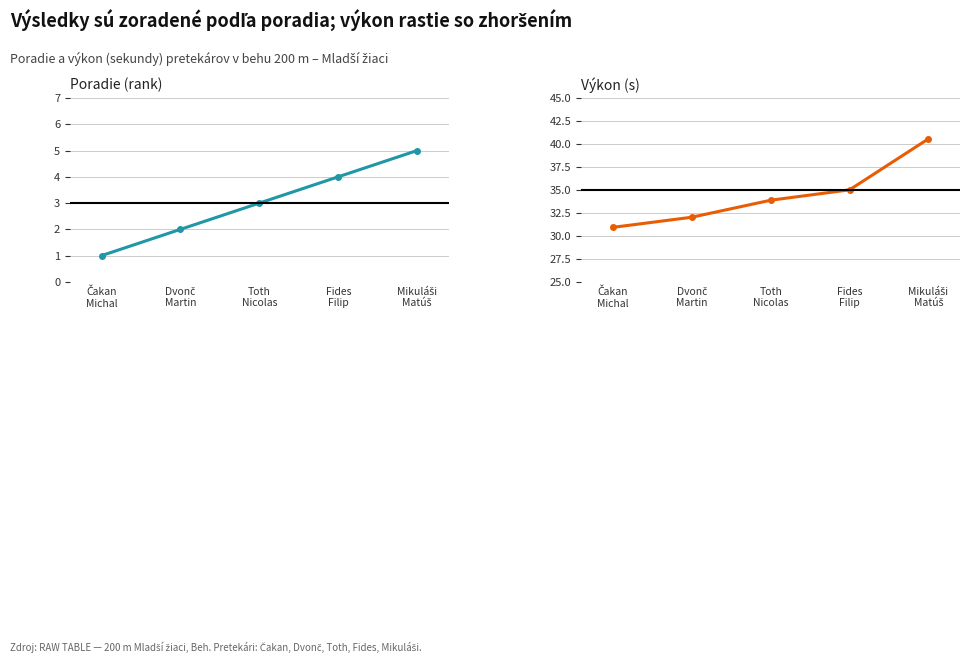

How many values in the Výkon series exceed 33?

3